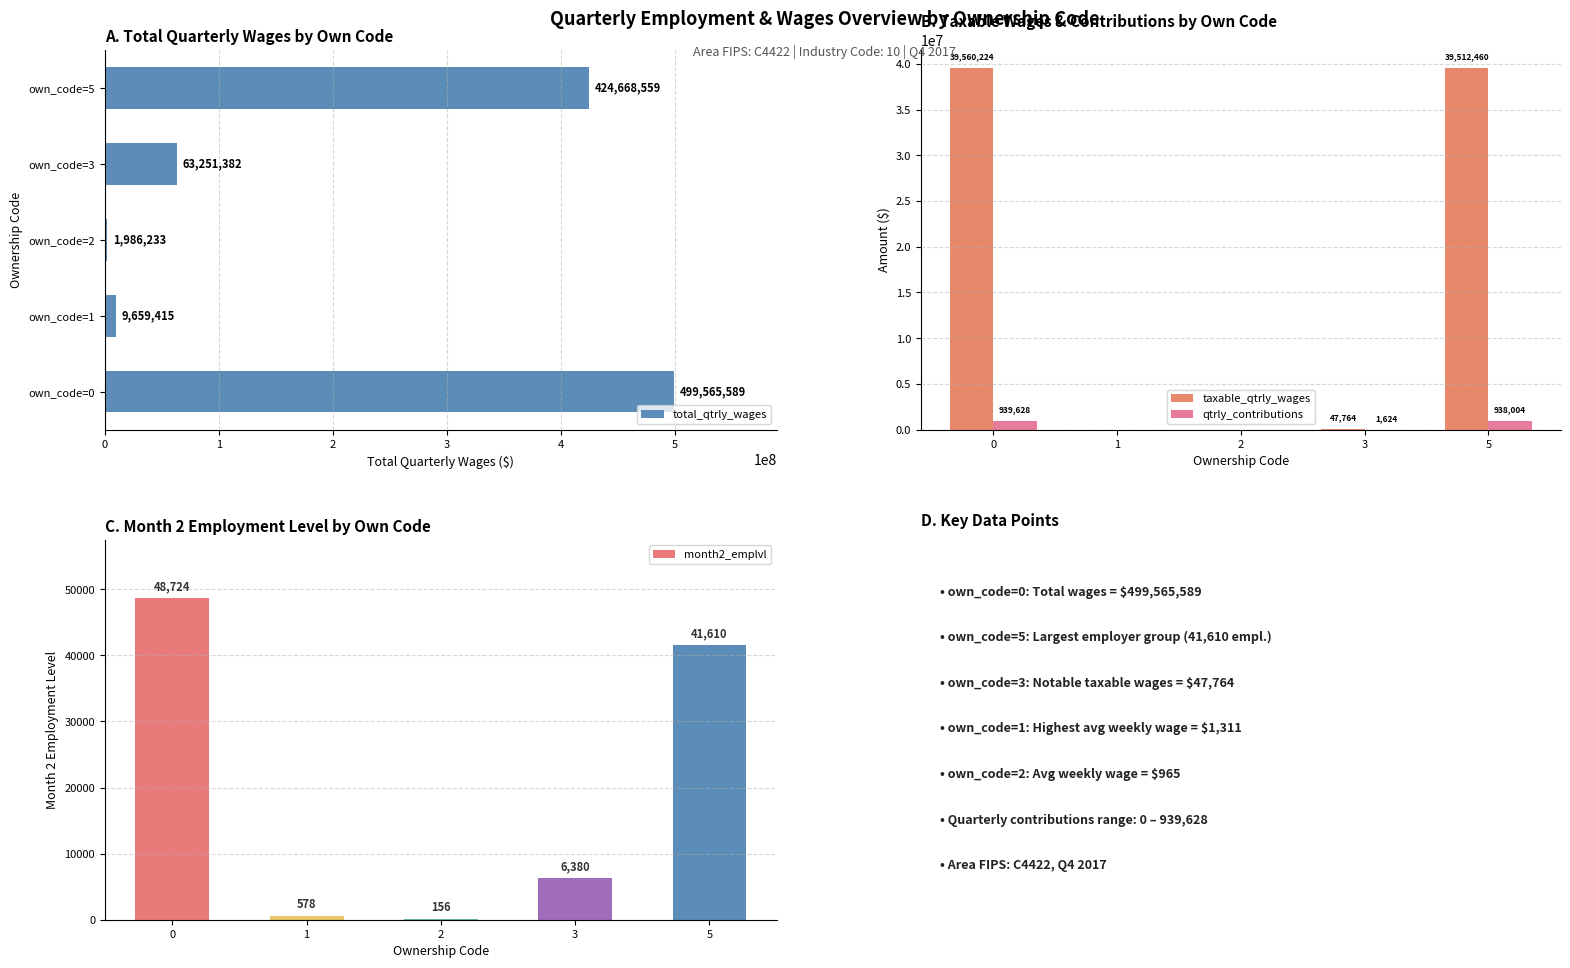

Which series changed the most between 0 and 1?

total_qtrly_wages